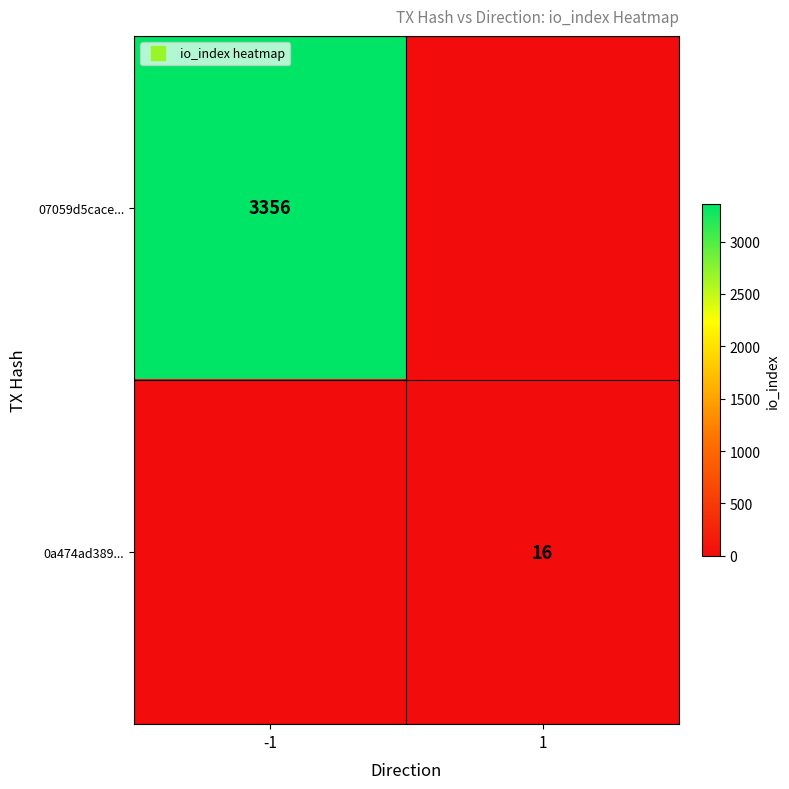

List the series in order of their overall mean, lowest first.

0a474ad389..., 07059d5cace...